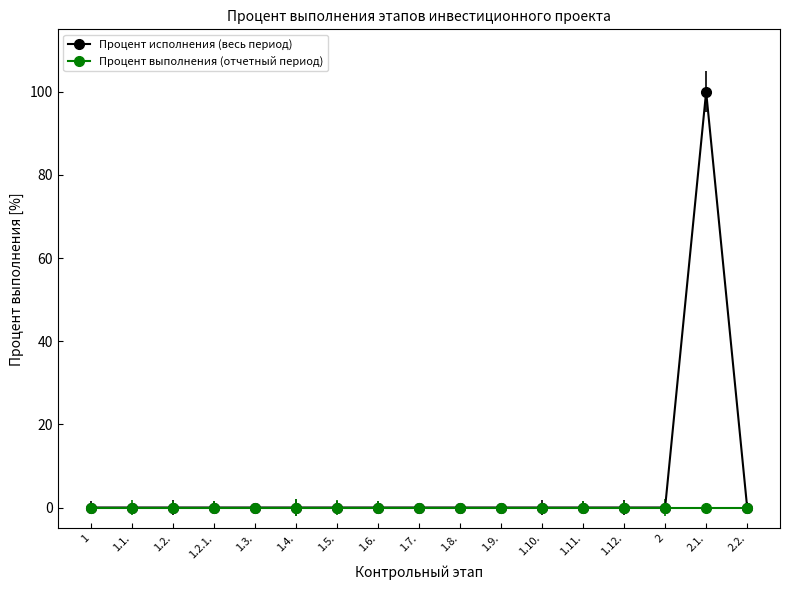

What is the maximum value shown in the chart?

100